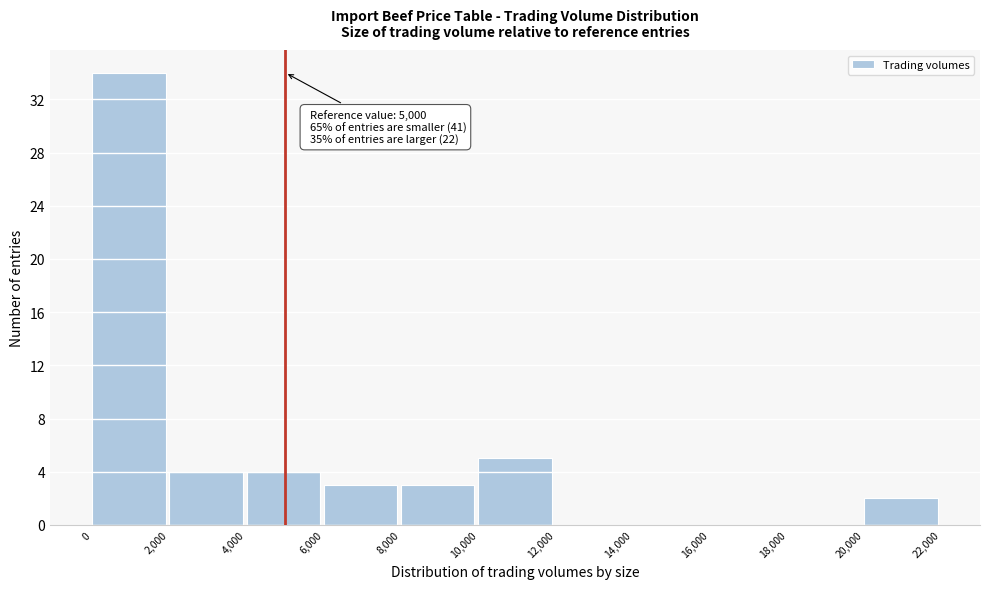

Which range on the x-axis has the tallest bar?

0 to 2,000